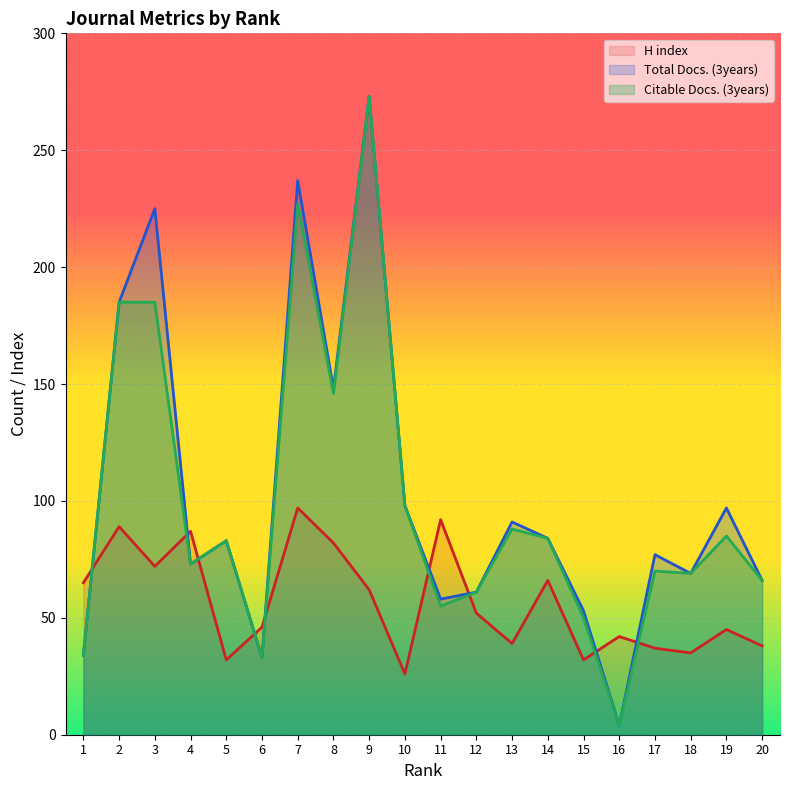

At 13, list the series in order from largest to smallest.

Total Docs. (3years), Citable Docs. (3years), H index